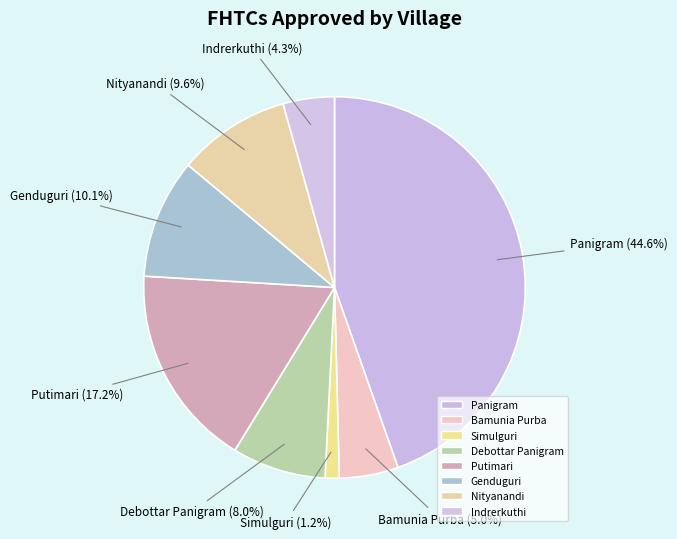

How much of the chart is everything except Indrerkuthi?

95.7%